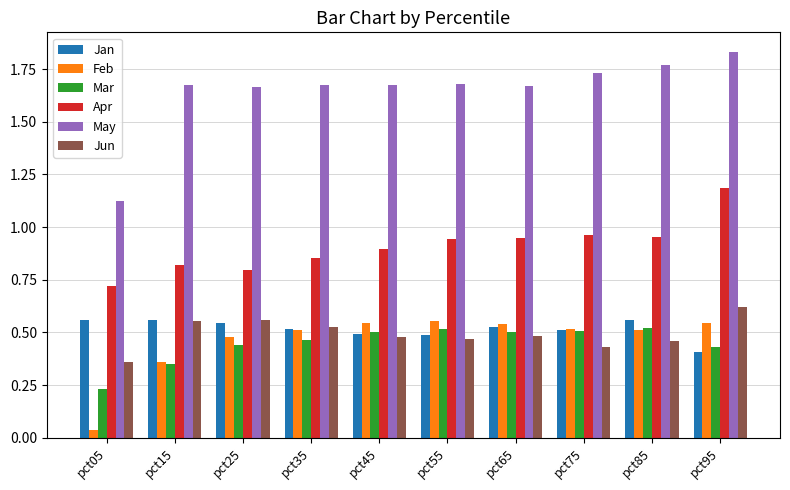

True or false: Mar has a value of 0.4 at pct95.

True